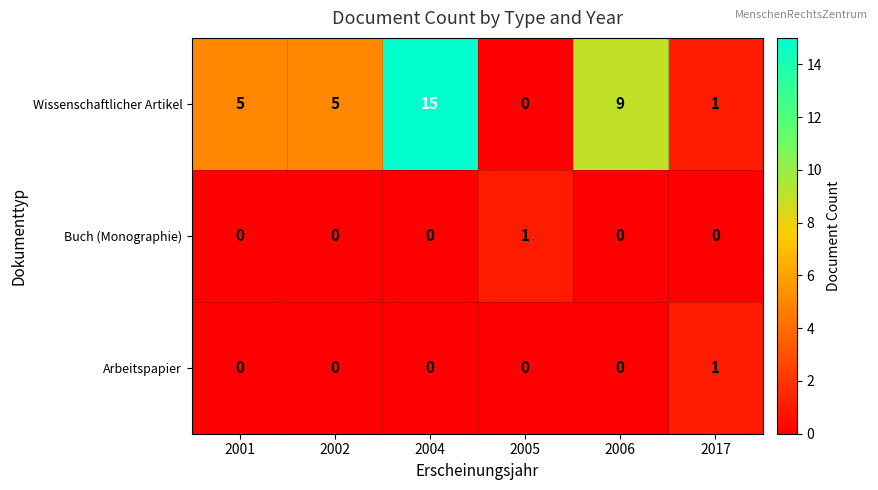

What is the greatest value displayed?

15